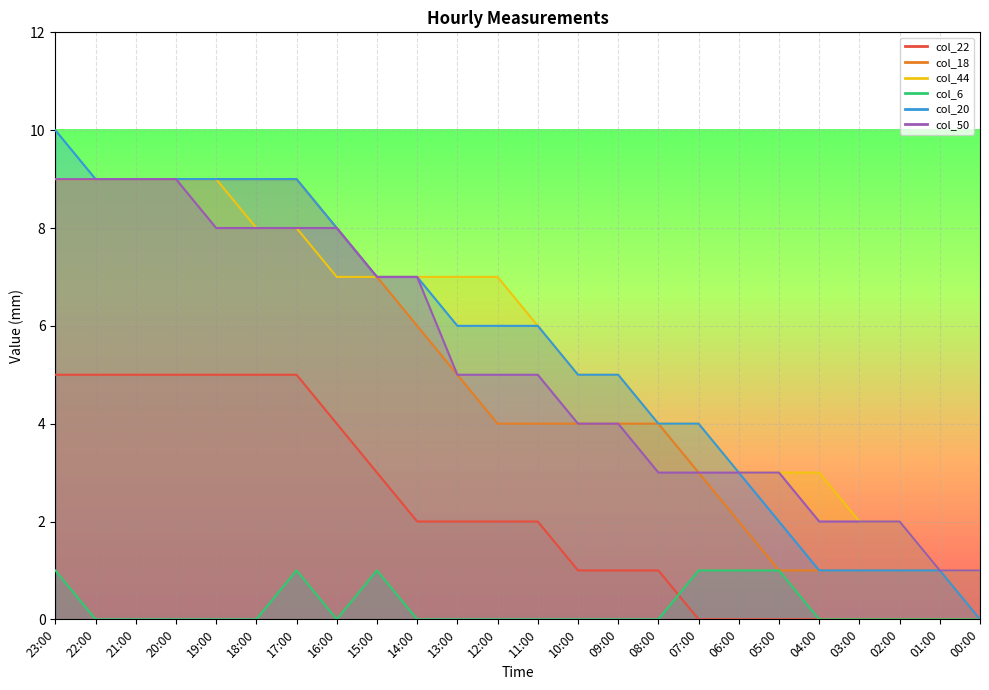

What position from the left is 02:00?

22